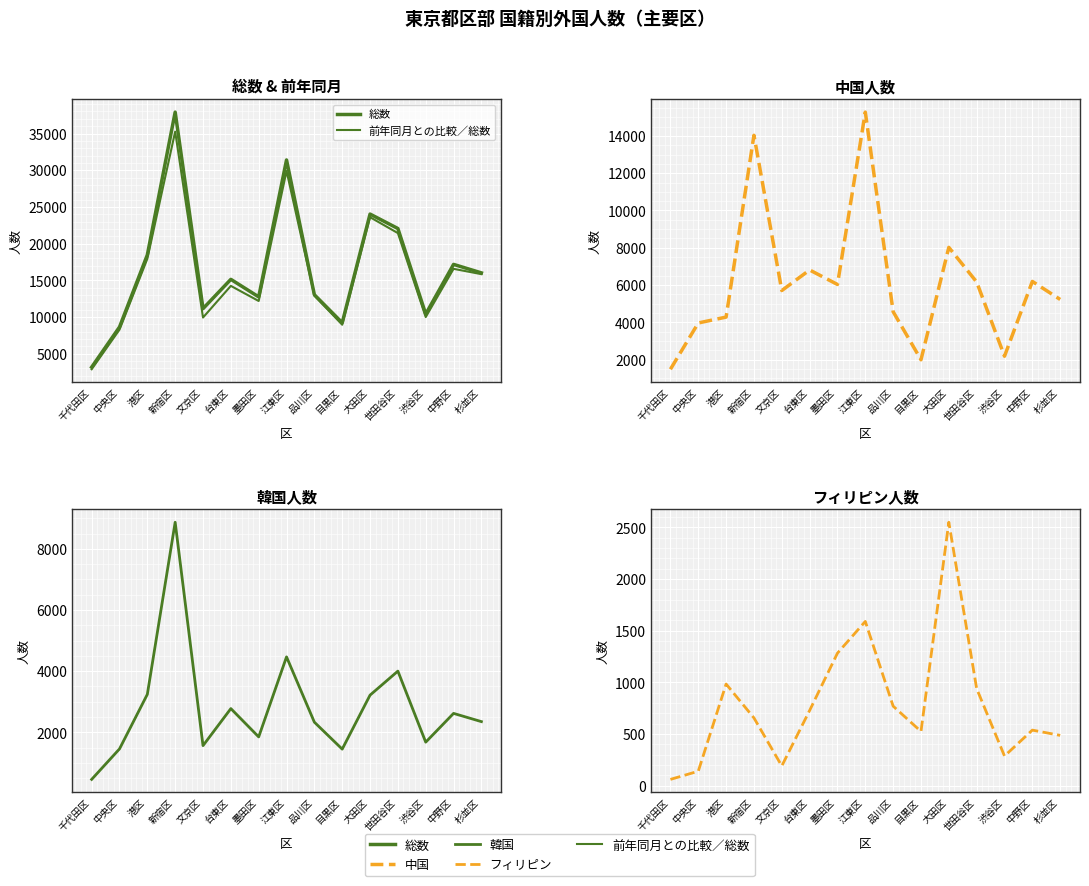

What is the spread (max minus min) of values at 中野区?

16638